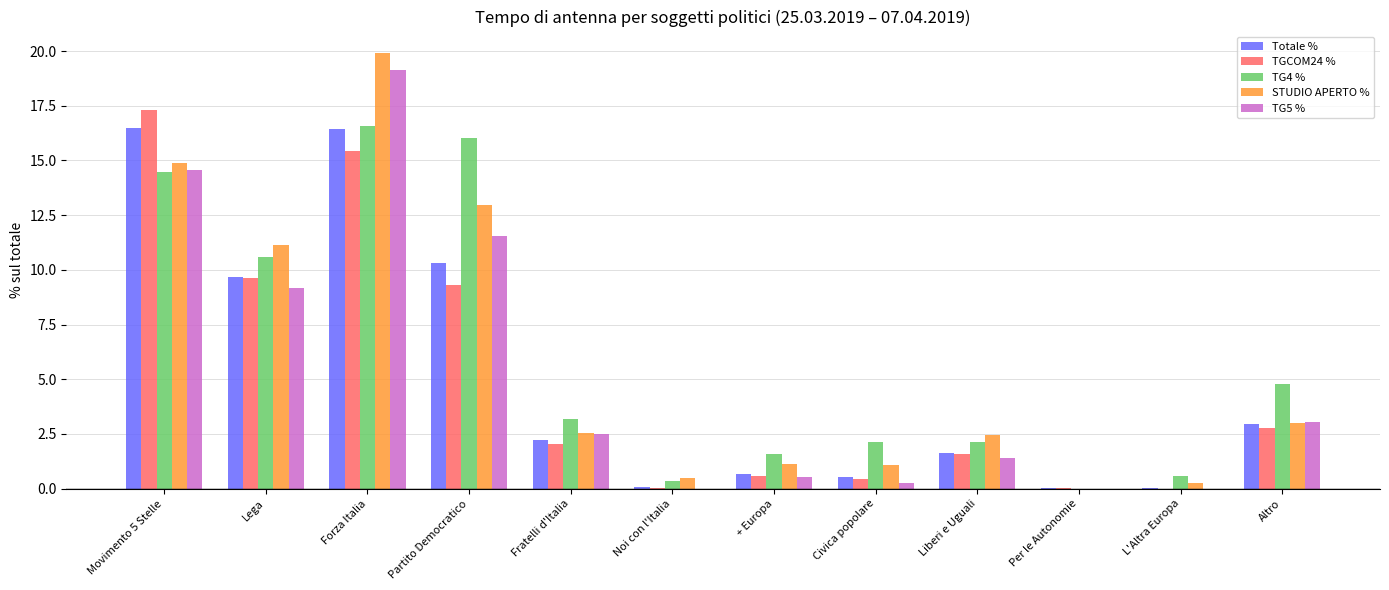

What is the maximum value for TGCOM24 %?

17.3